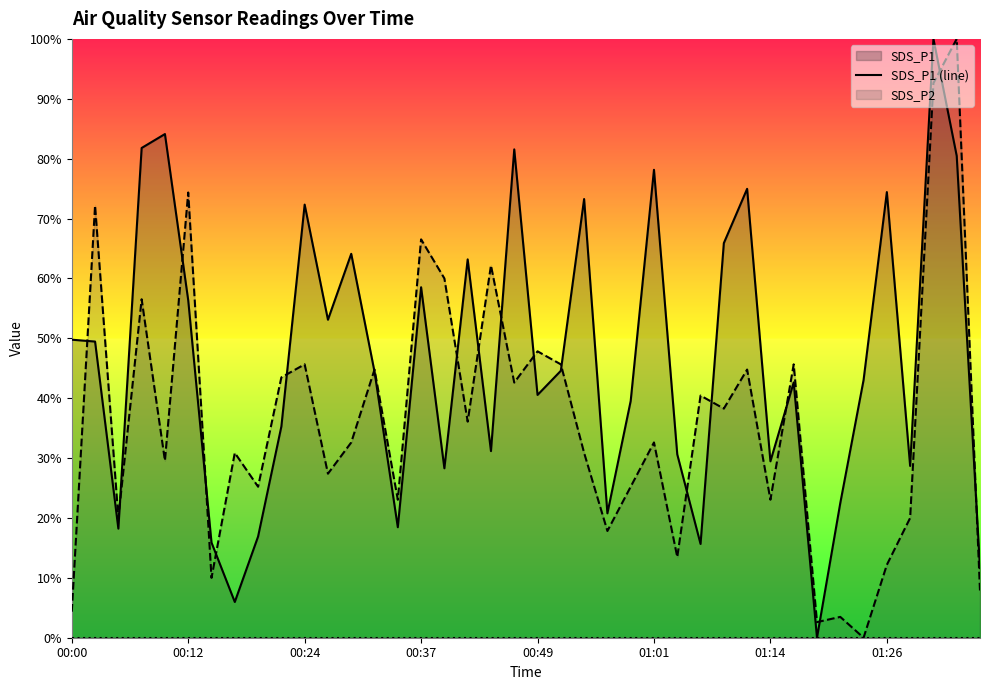

Which series has the largest range (max minus min)?

SDS_P1 (line)